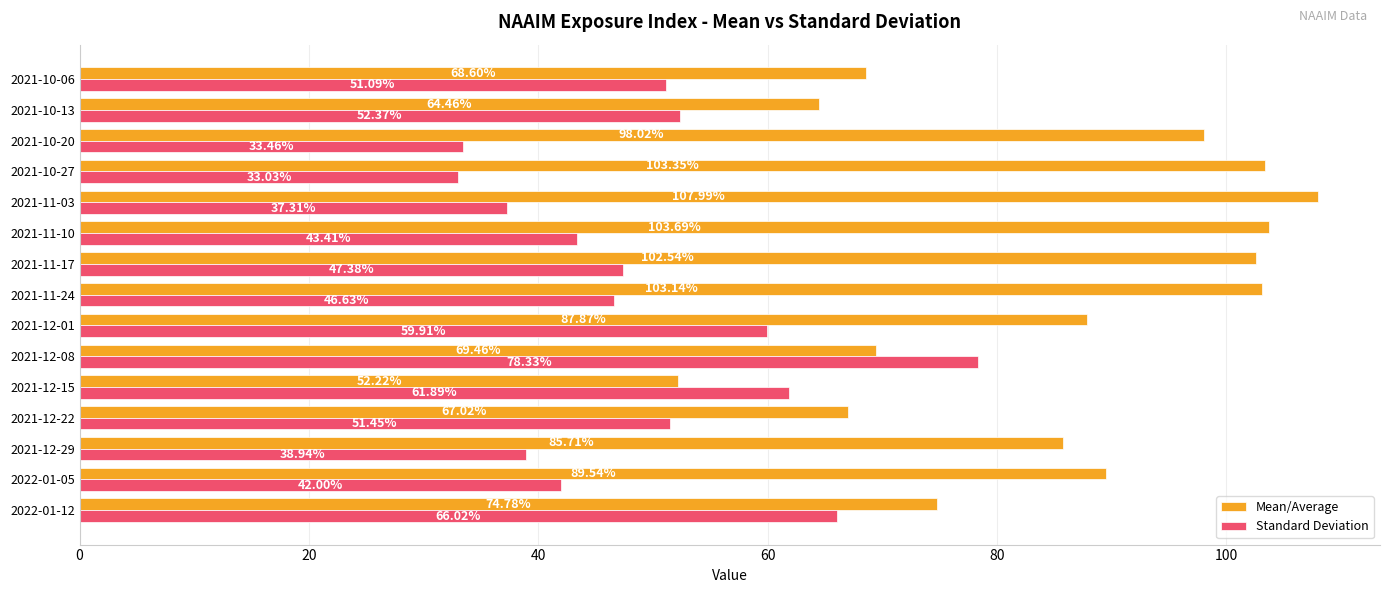

What is the average value of the Standard Deviation series?

49.5